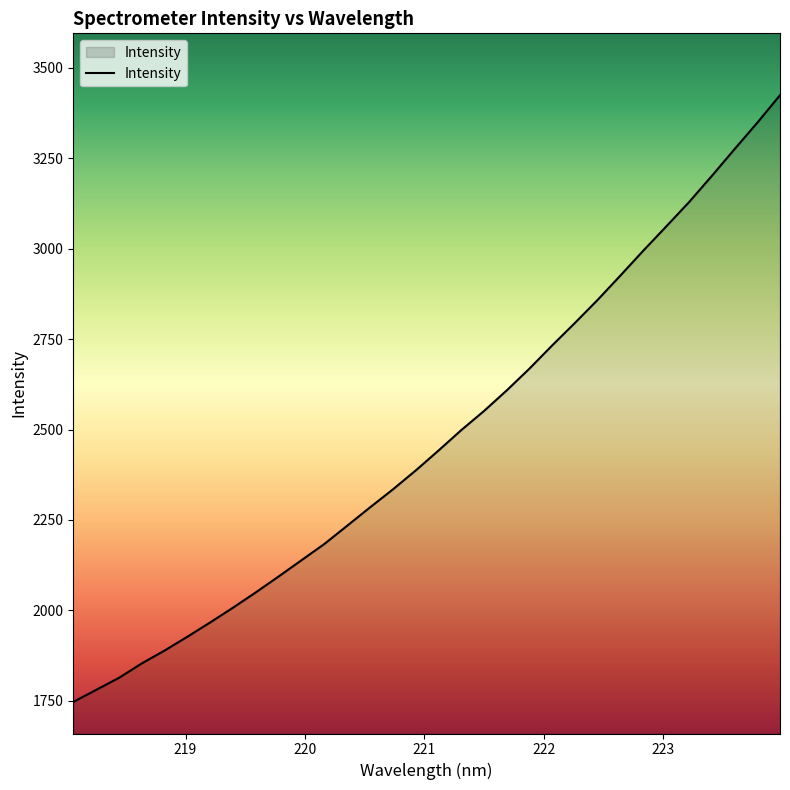

Does the chart display data point markers on the line(s)?

No